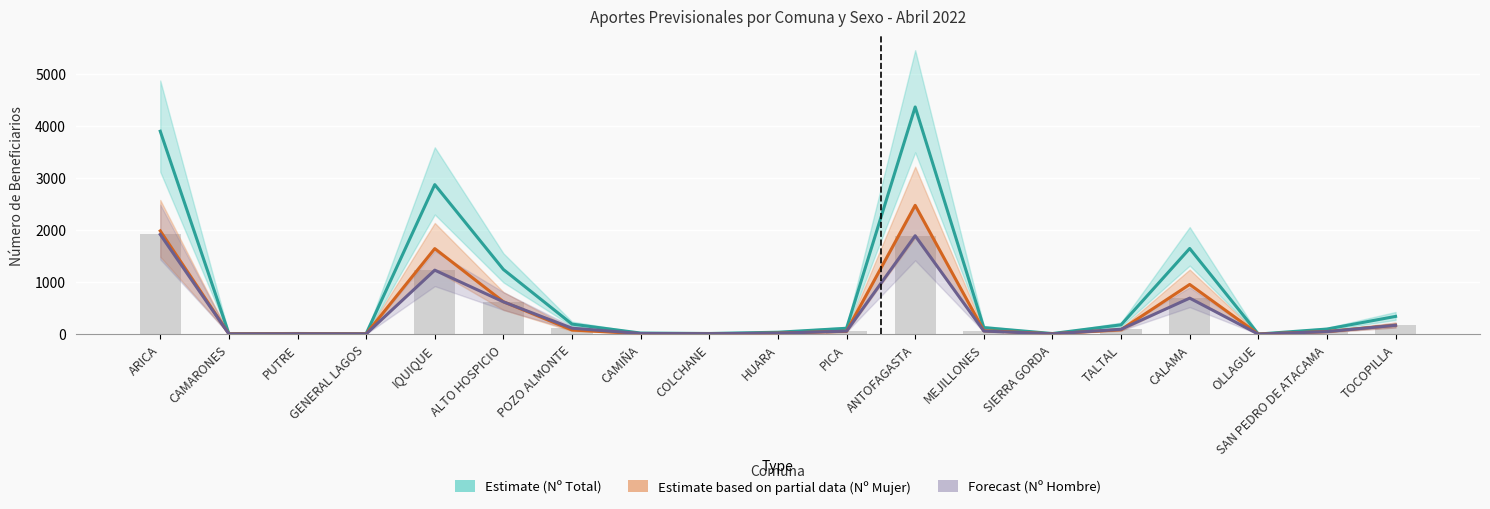

What is the greatest value displayed?

4364